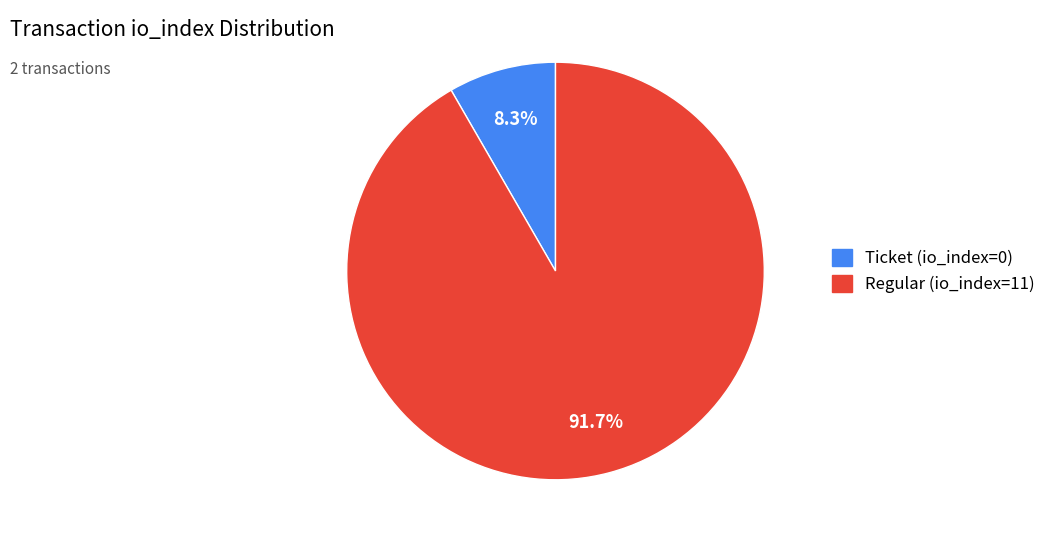

How many segments does this pie chart have?

2